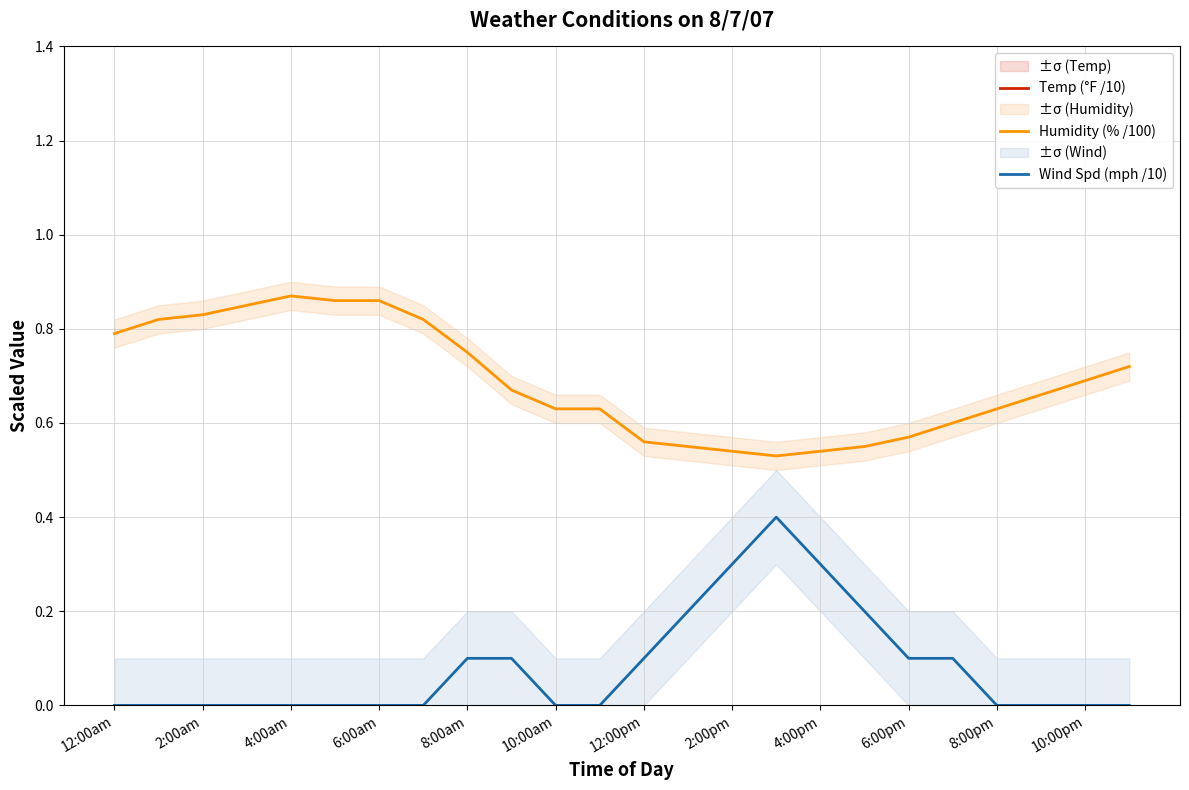

What is the value of the Temp (°F /10) point at the 23rd from the left?

8.4